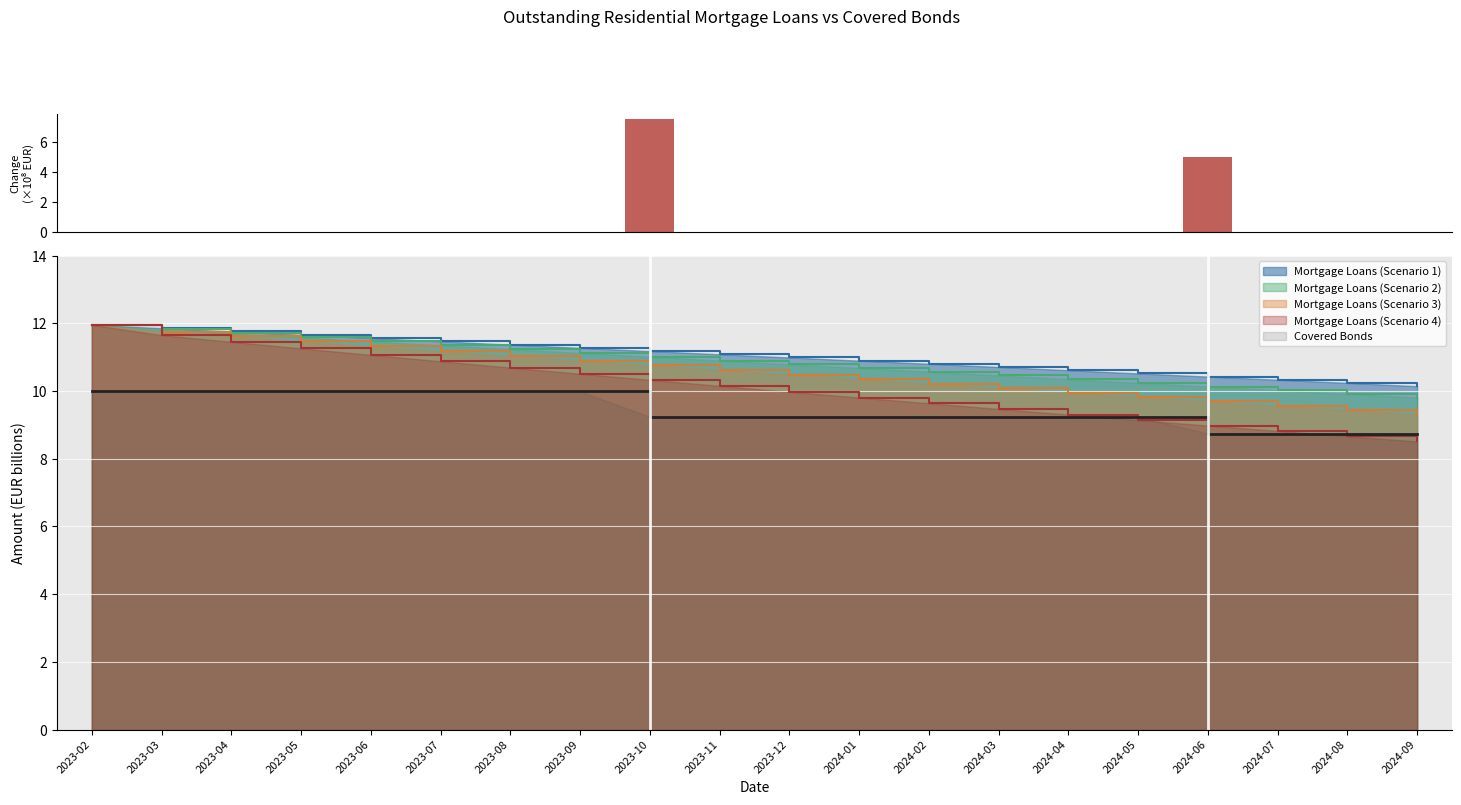

True or false: Covered Bonds and Mortgage Loans (Scenario 2) intersect in this chart.

False